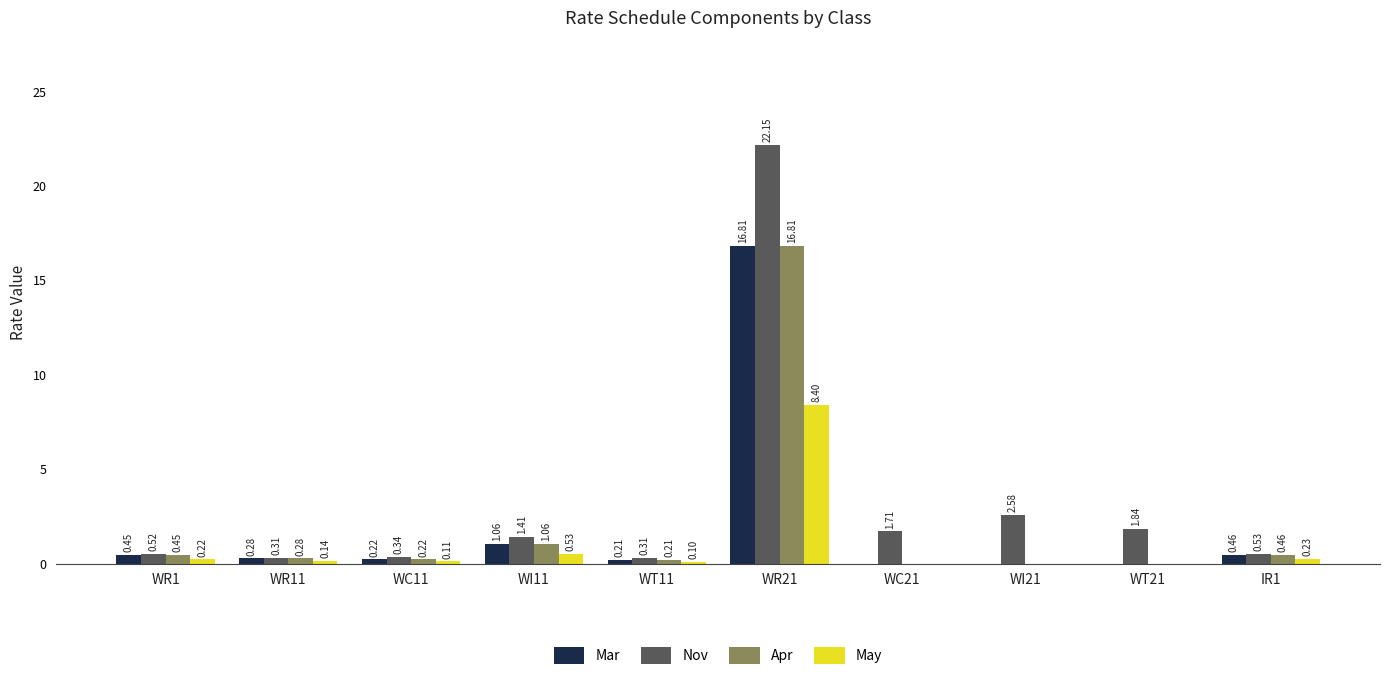

Is the value of Mar at WI21 greater than the value of Apr at WI11?

No